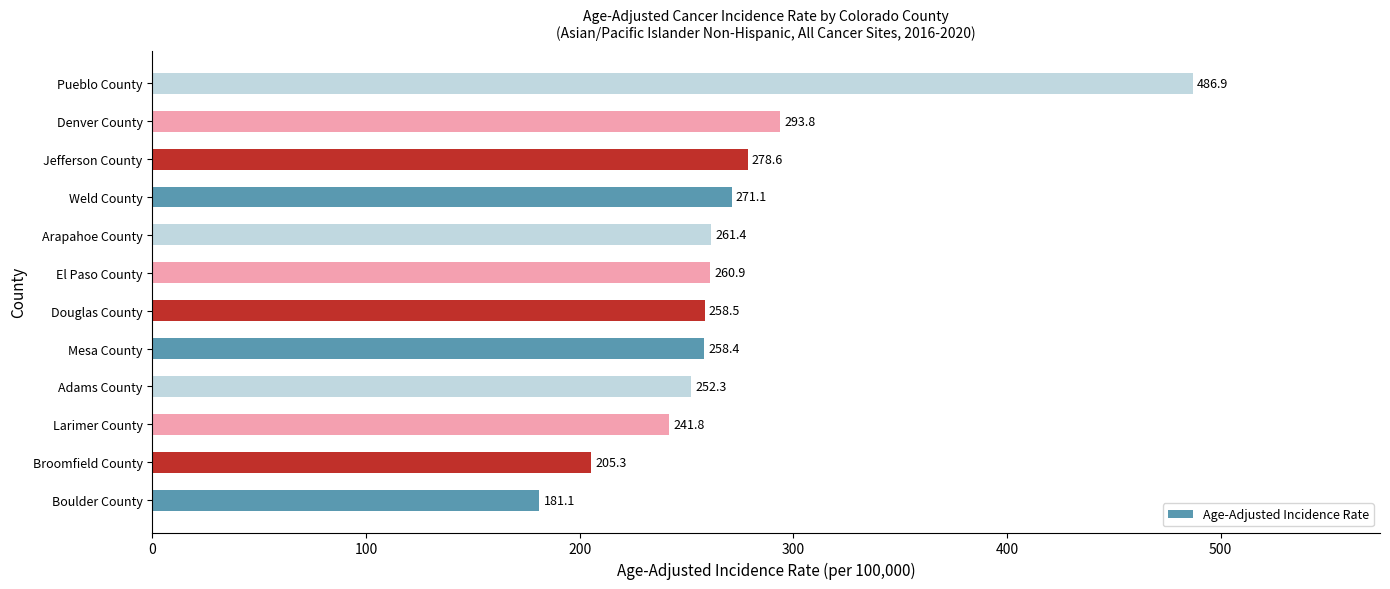

Reading bottom to top, extract all data points from this chart.

Boulder County=181.1	Broomfield County=205.3	Larimer County=241.8	Adams County=252.3	Mesa County=258.4	Douglas County=258.5	El Paso County=260.9	Arapahoe County=261.4	Weld County=271.1	Jefferson County=278.6	Denver County=293.8	Pueblo County=486.9